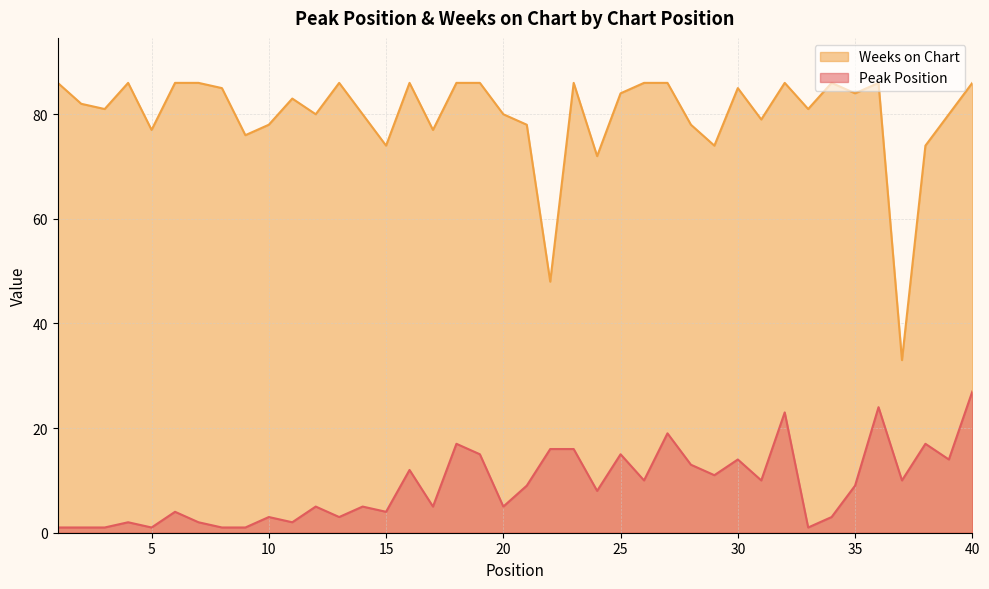

True or false: Peak Position has a value of 19 at 27.

True